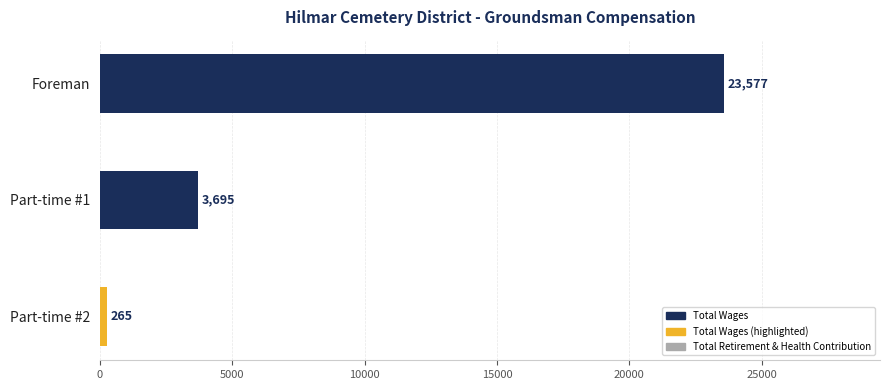

How many series are shown in this chart?

1